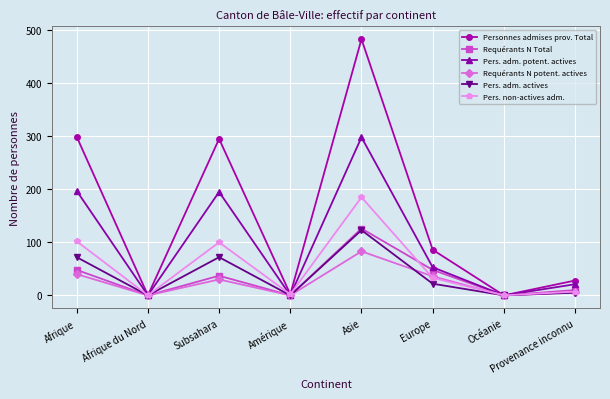

At how many categories does at least one series exceed 458?

1